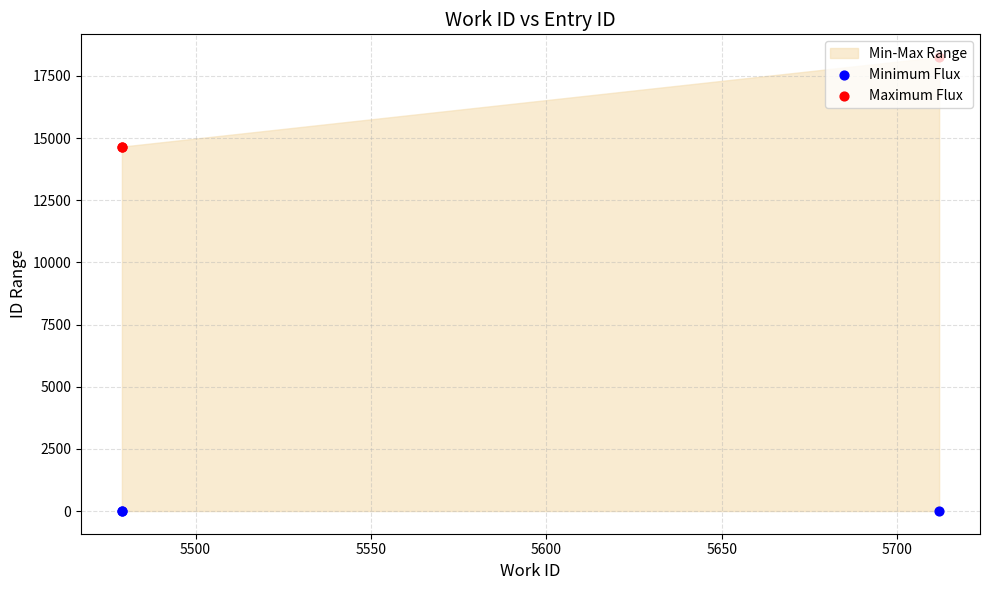

Which series contains the highest Y value?

Maximum Flux